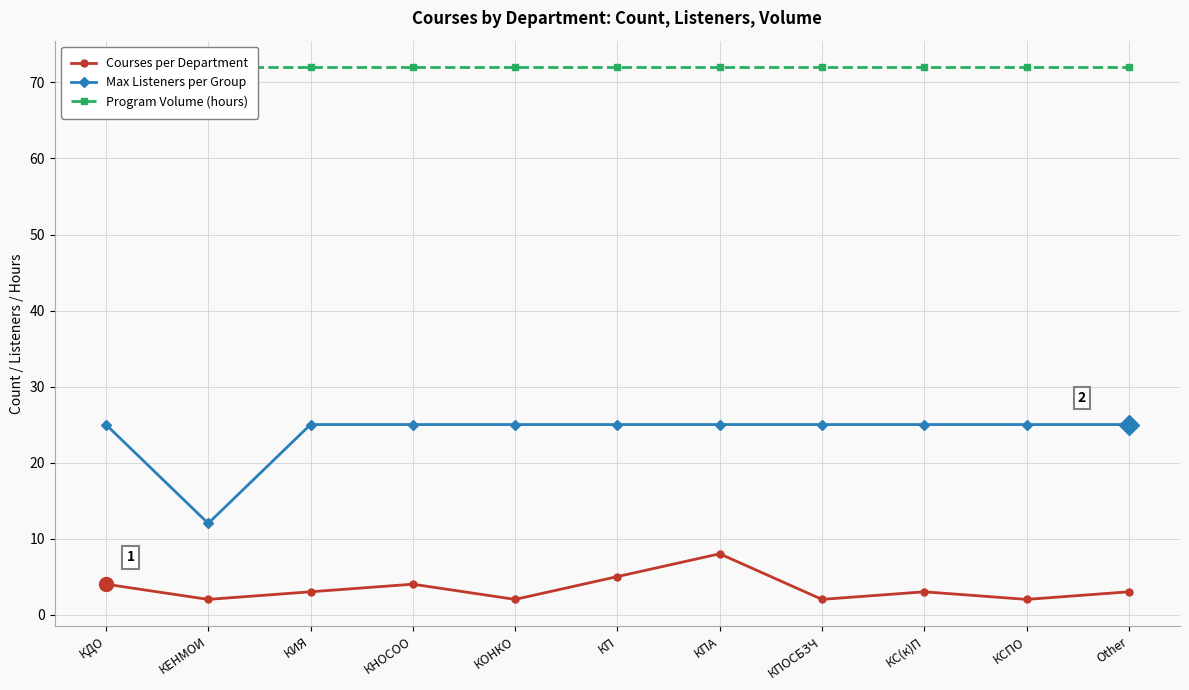

What is the highest value of the Max Listeners per Group series?

25